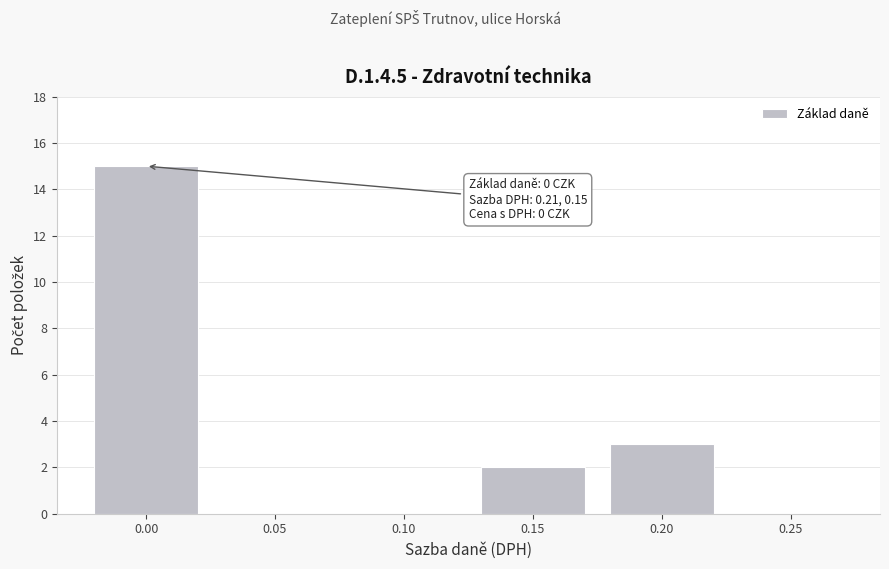

Reading left to right, what are all the values shown in this chart?

0.00=15	0.05=0	0.10=0	0.15=2	0.20=3	0.25=0